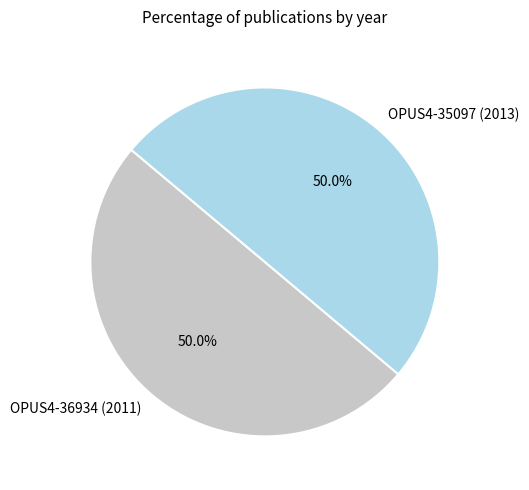

Approximately how many times larger is the value at OPUS4-36934 (2011) compared to OPUS4-35097 (2013)?

1.0